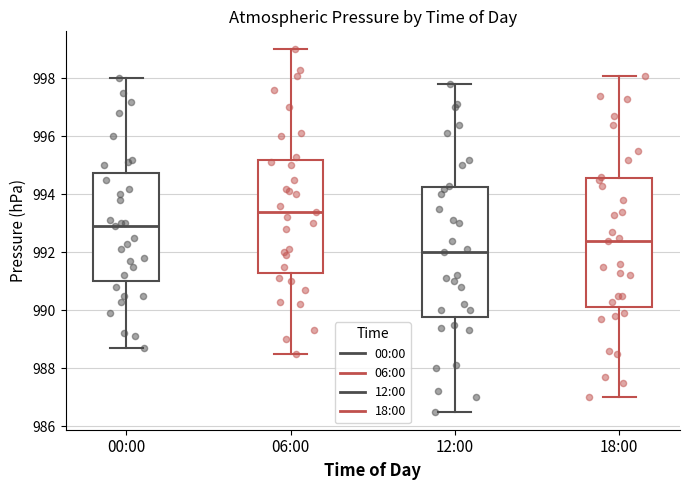

Where does the median line of the box for 06:00 sit on the y-axis? The values are not printed on the chart, so give them approximately, as read against the axis.

993.4